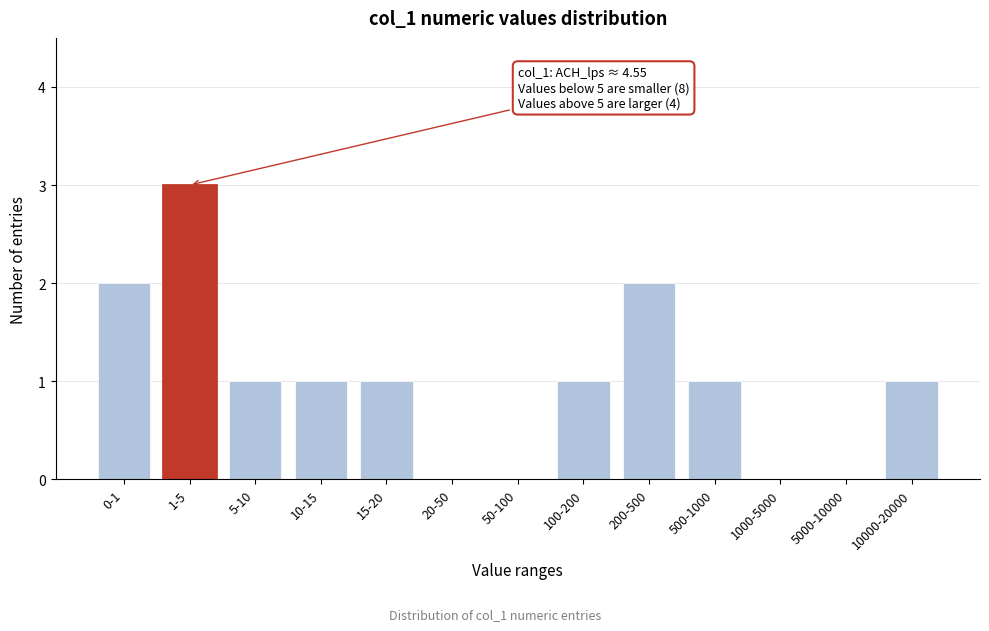

Reading right to left, extract all data points from this chart.

10000-20000=1	5000-10000=0	1000-5000=0	500-1000=1	200-500=2	100-200=1	50-100=0	20-50=0	15-20=1	10-15=1	5-10=1	1-5=3	0-1=2